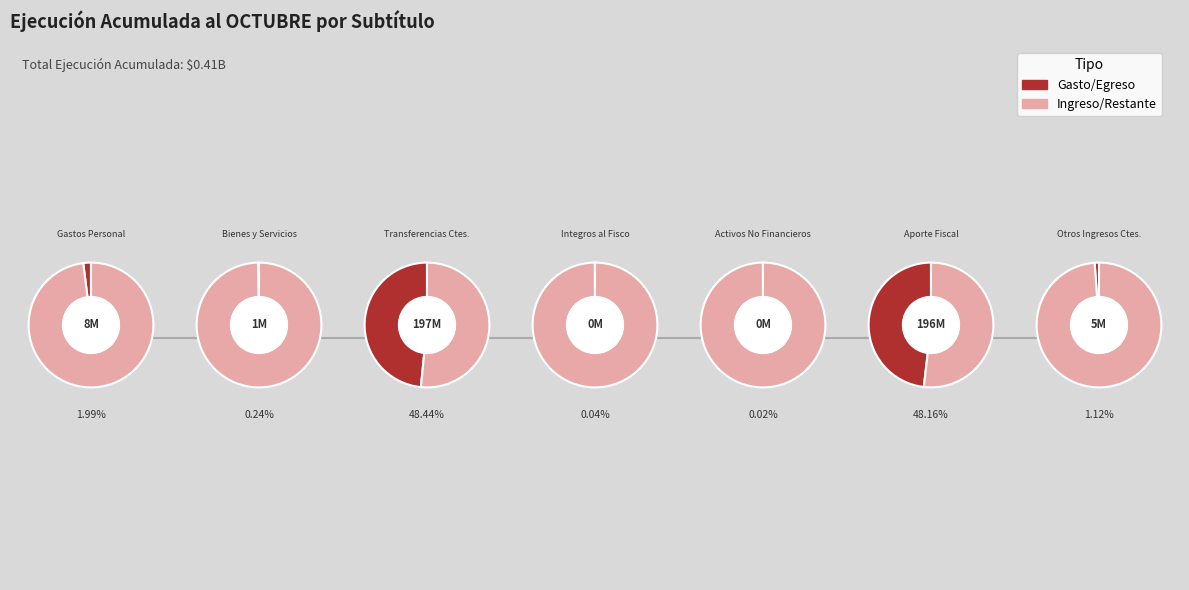

How many segments does this pie chart have?

7